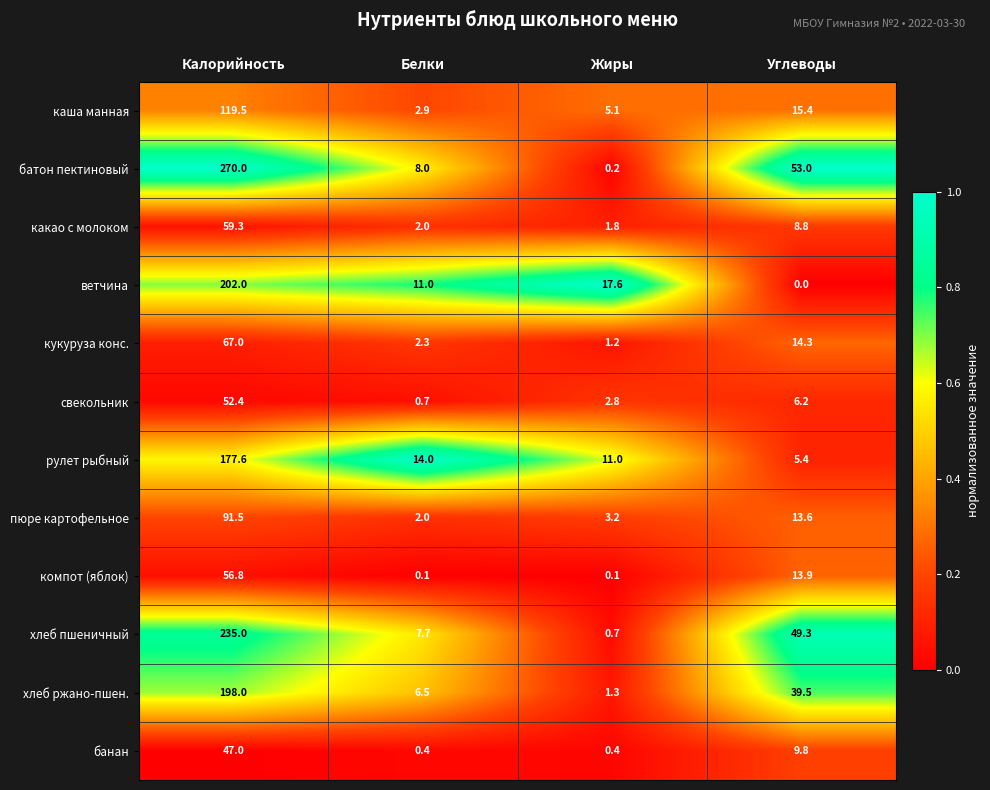

What is the difference between the свекольник values at Калорийность and Углеводы?

46.2